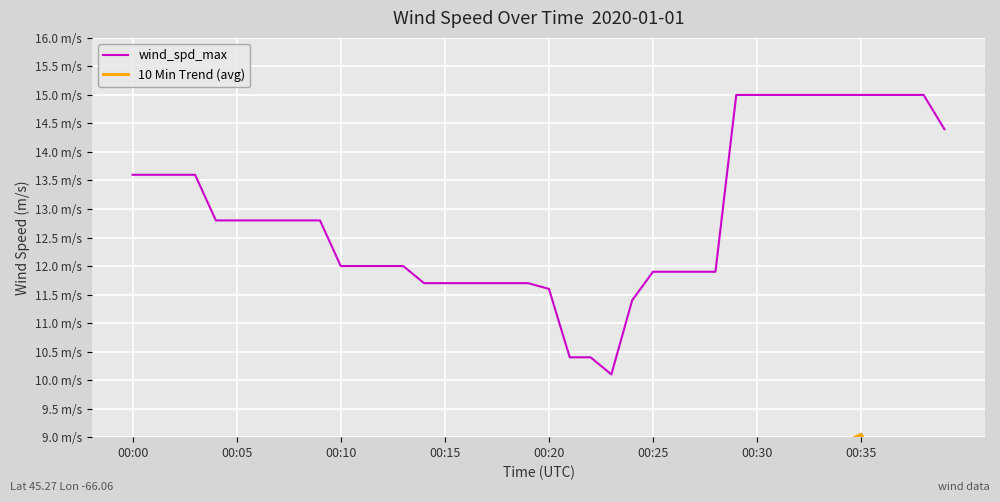

Read the 10 Min Trend (avg) value at 16.

7.7